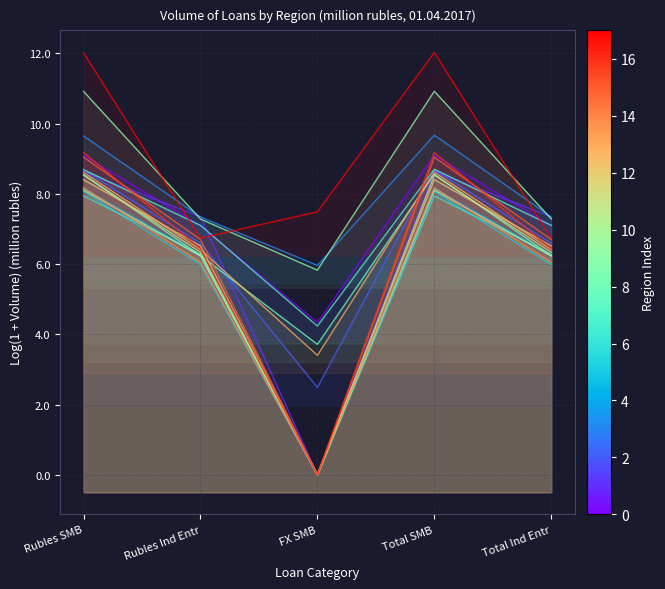

What is the spread (max minus min) of values at Total Ind Entr?

1.4